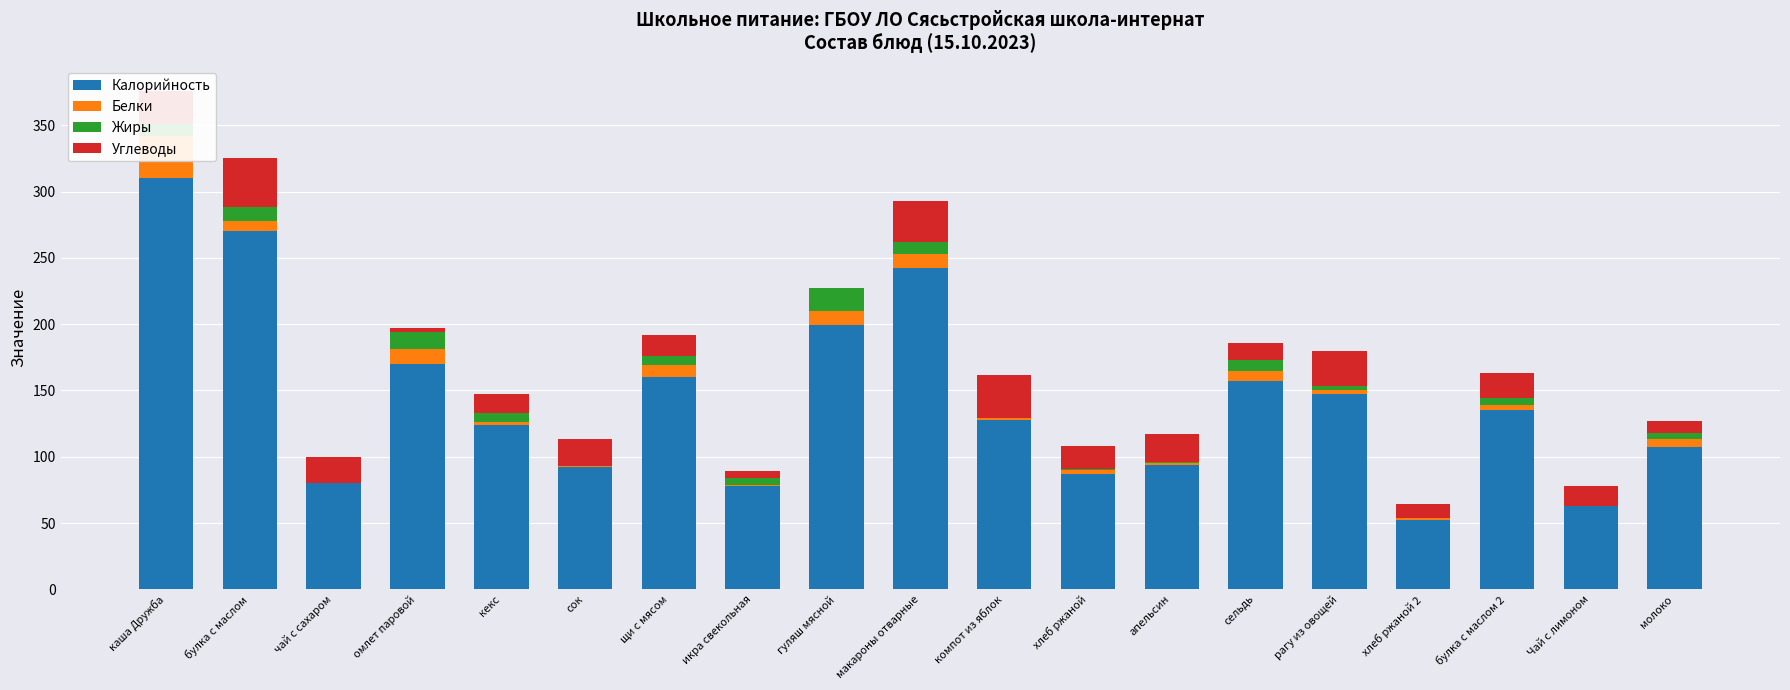

What is the sum of all Углеводы values?

335